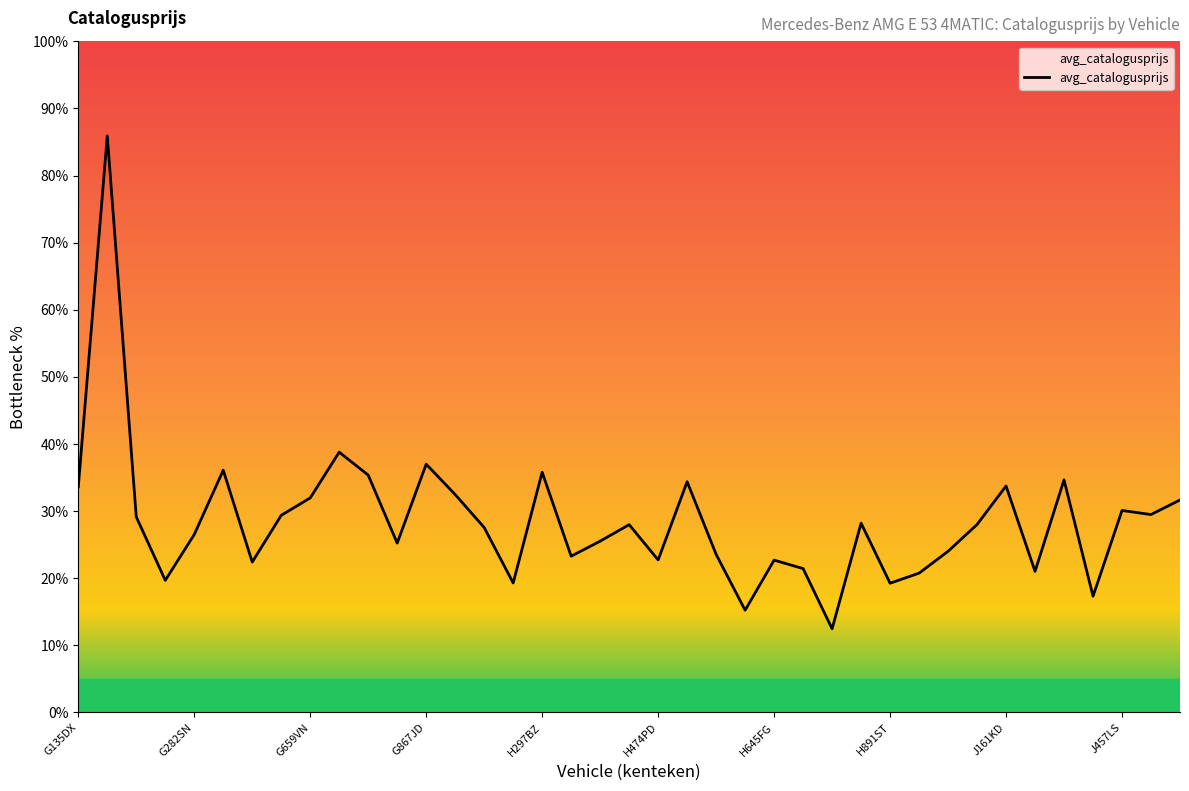

What is the smallest value displayed?

12.5